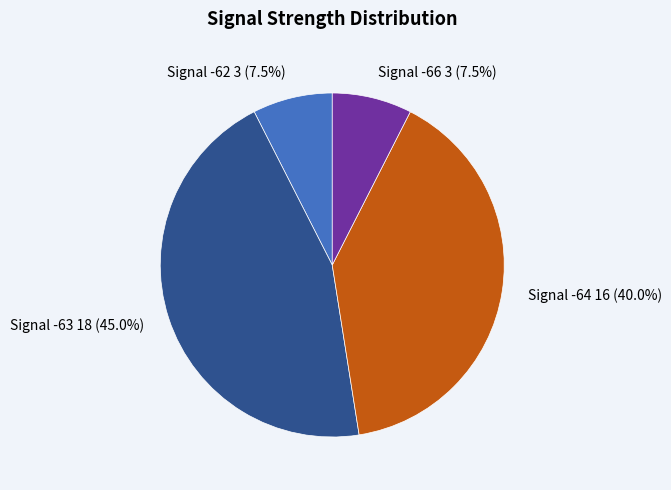

Count the number of slices in the pie.

4